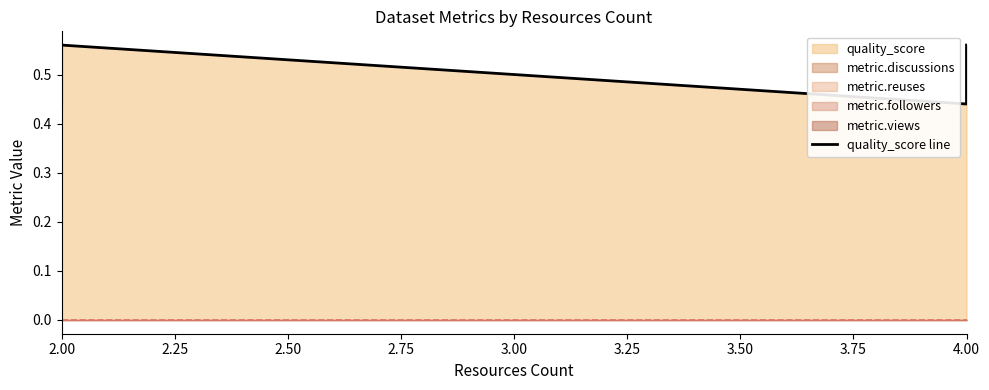

How many lines are shown in the chart?

1